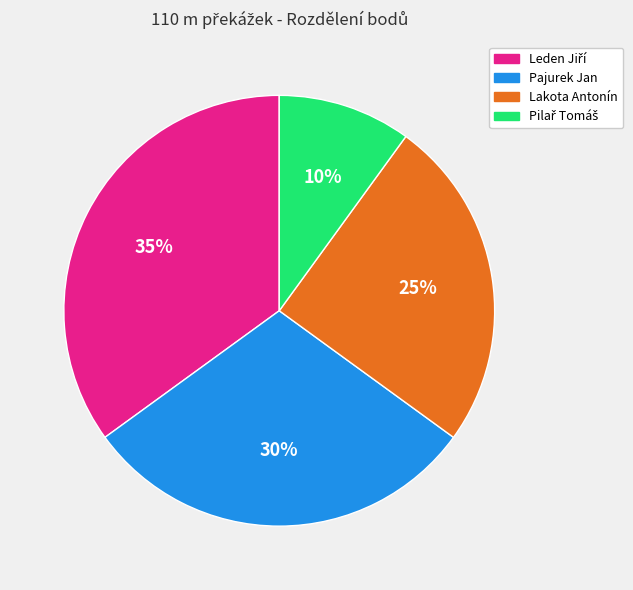

To the nearest percent, what is the average slice percentage?

25%